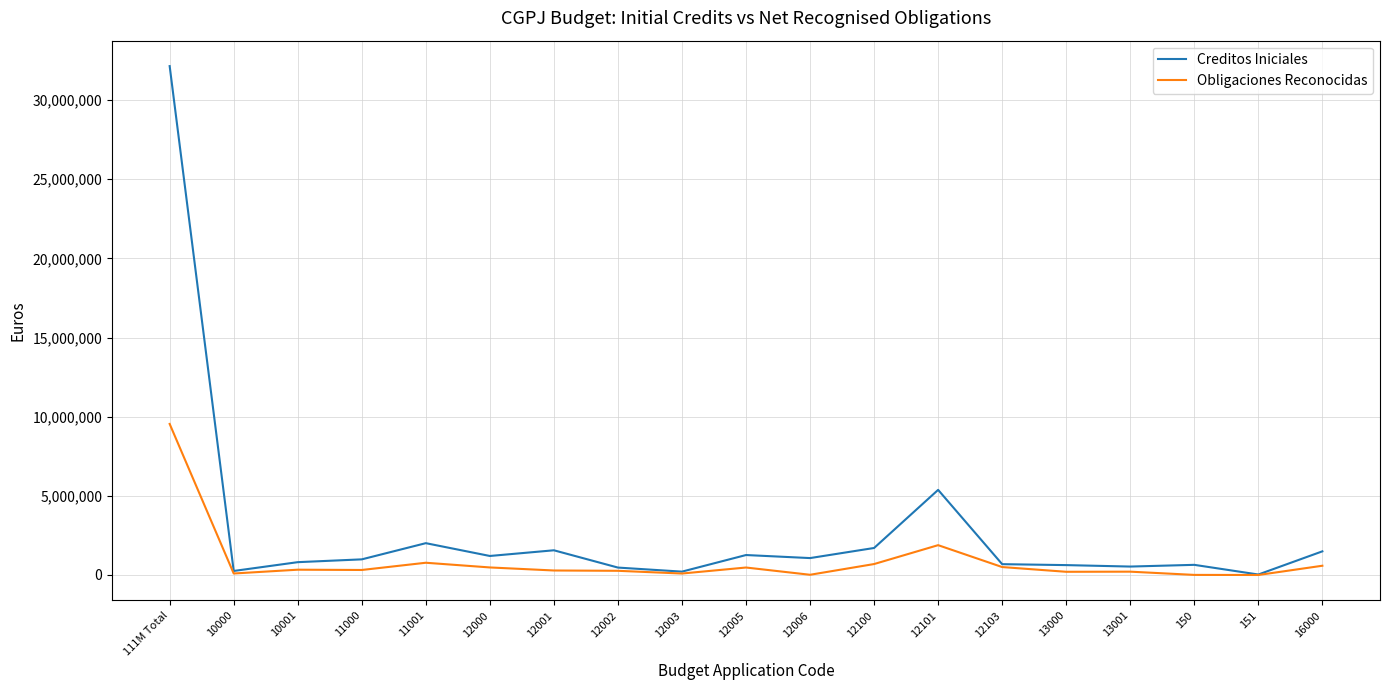

At which category is the sum across all series the highest?

111M Total